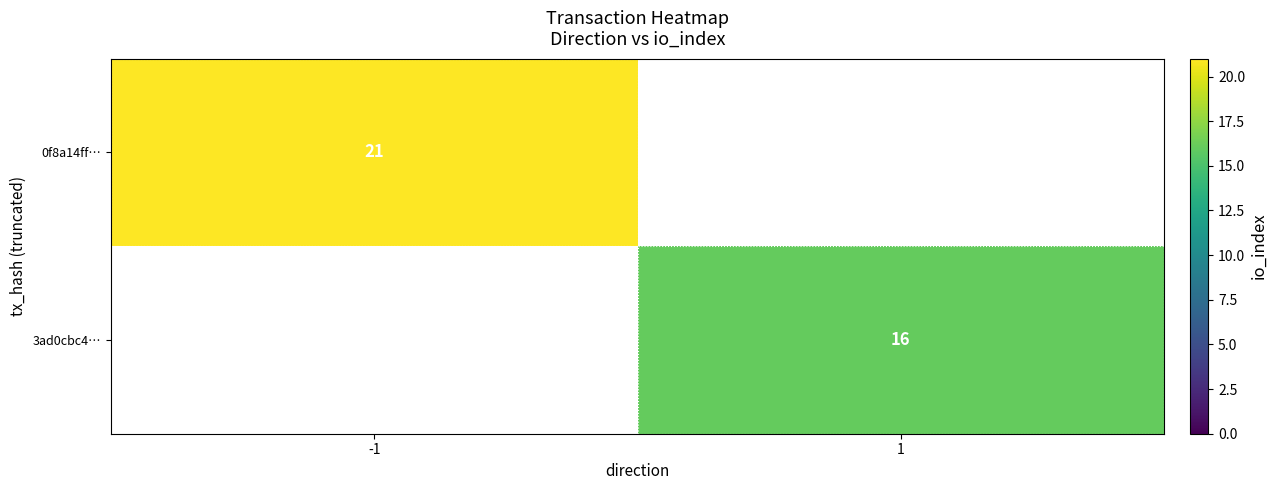

Is it true that 3ad0cbc4… equals 16 at 1?

True